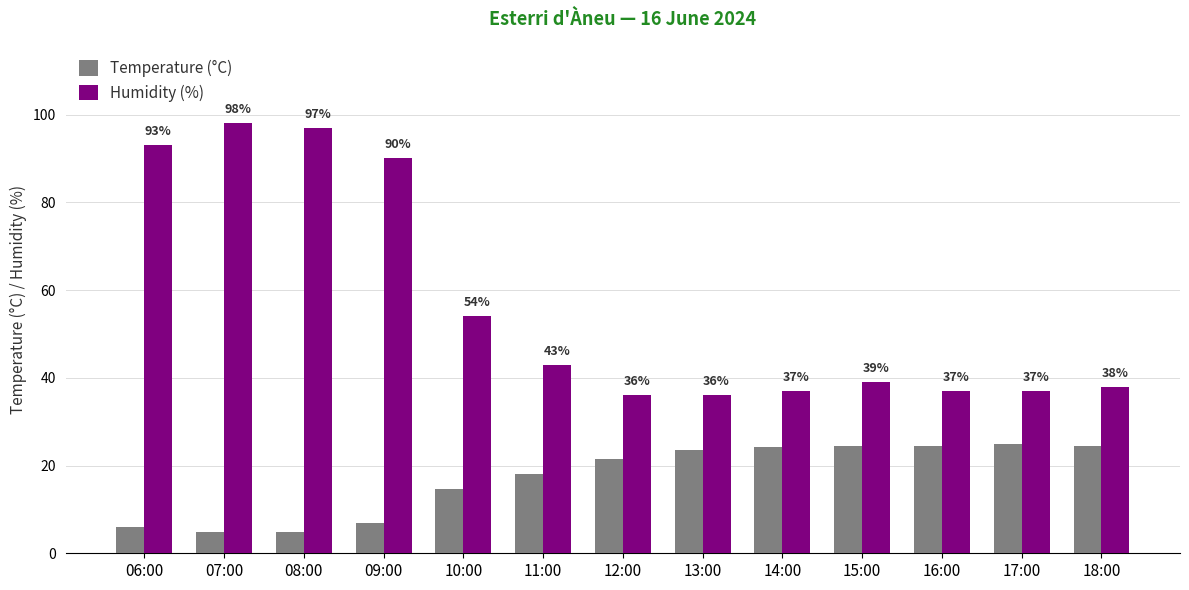

At which category is the sum across all series the highest?

07:00